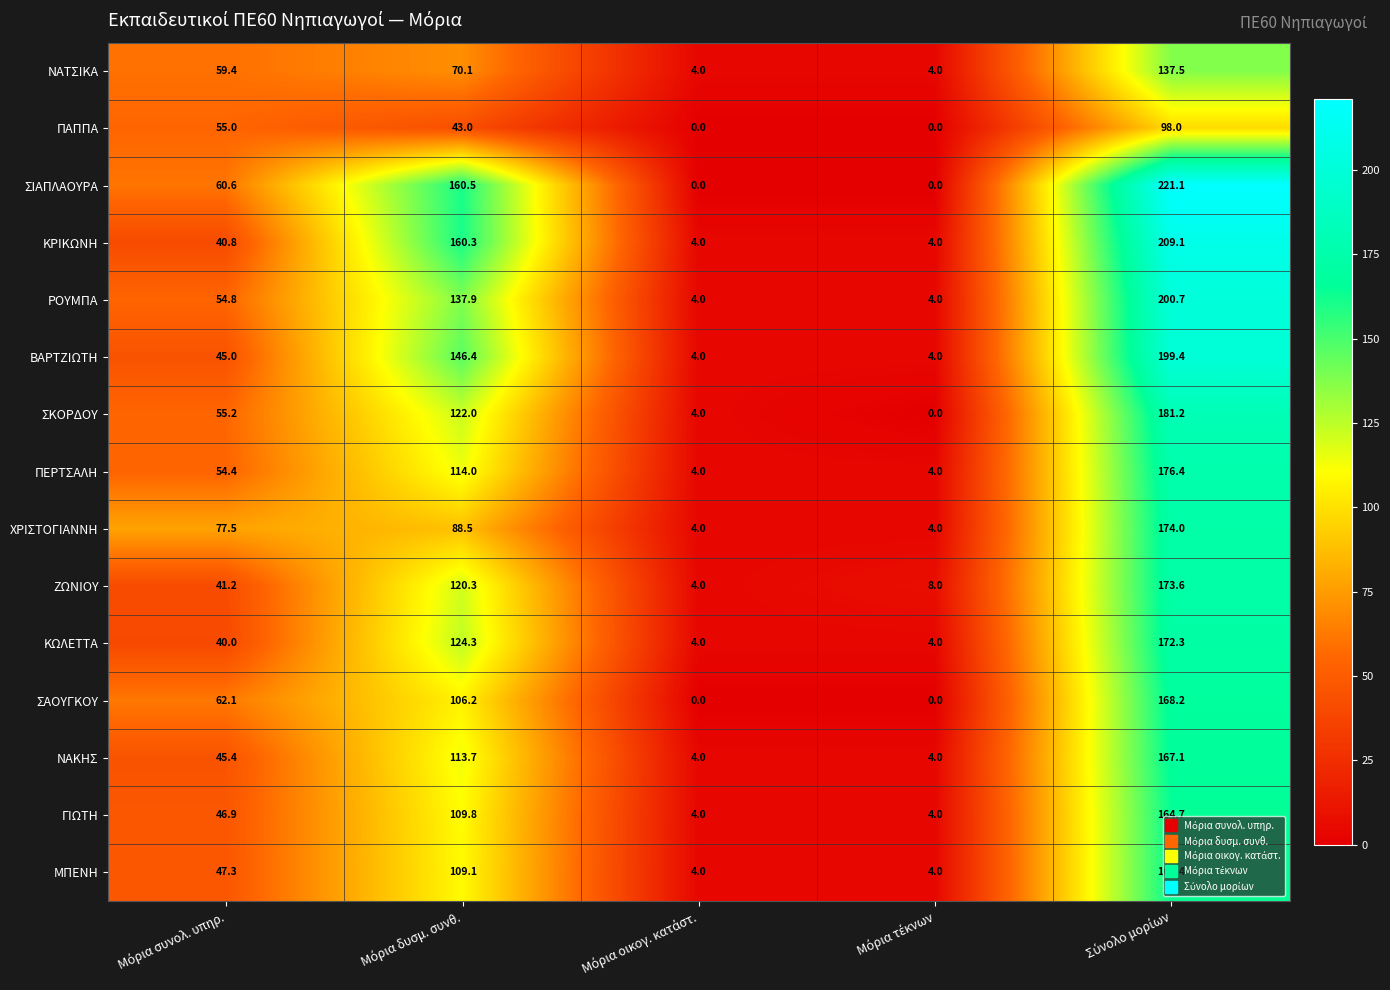

List the series in order of their peak value, lowest first.

ΠΑΠΠΑ, ΝΑΤΣΙΚΑ, ΜΠΕΝΗ, ΓΙΩΤΗ, ΝΑΚΗΣ, ΣΑΟΥΓΚΟΥ, ΚΩΛΕΤΤΑ, ΖΩΝΙΟΥ, ΧΡΙΣΤΟΓΙΑΝΝΗ, ΠΕΡΤΣΑΛΗ, ΣΚΟΡΔΟΥ, ΒΑΡΤΖΙΩΤΗ, ΡΟΥΜΠΑ, ΚΡΙΚΩΝΗ, ΣΙΑΠΛΑΟΥΡΑ